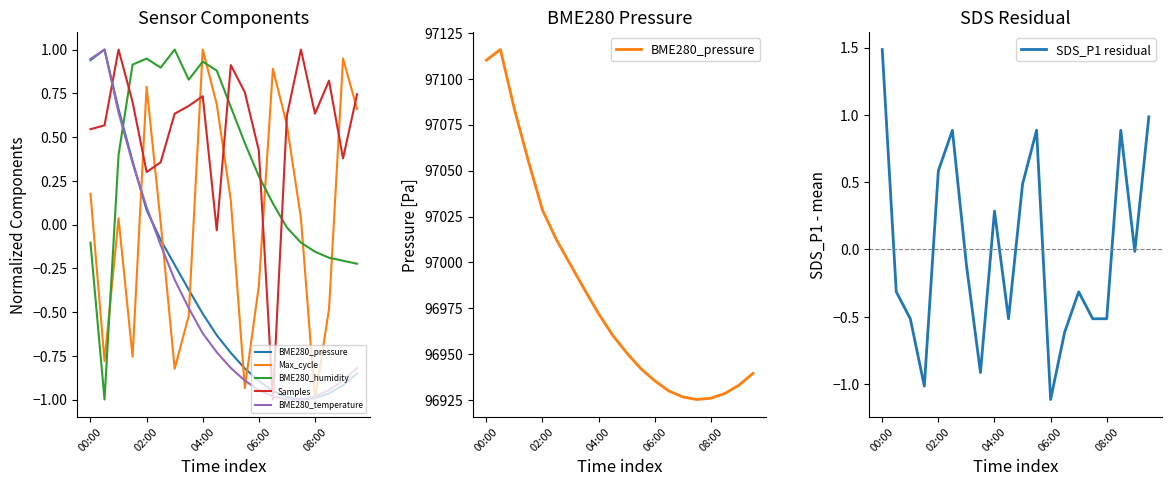

What is the difference between the highest and lowest values at 9?

96961.1